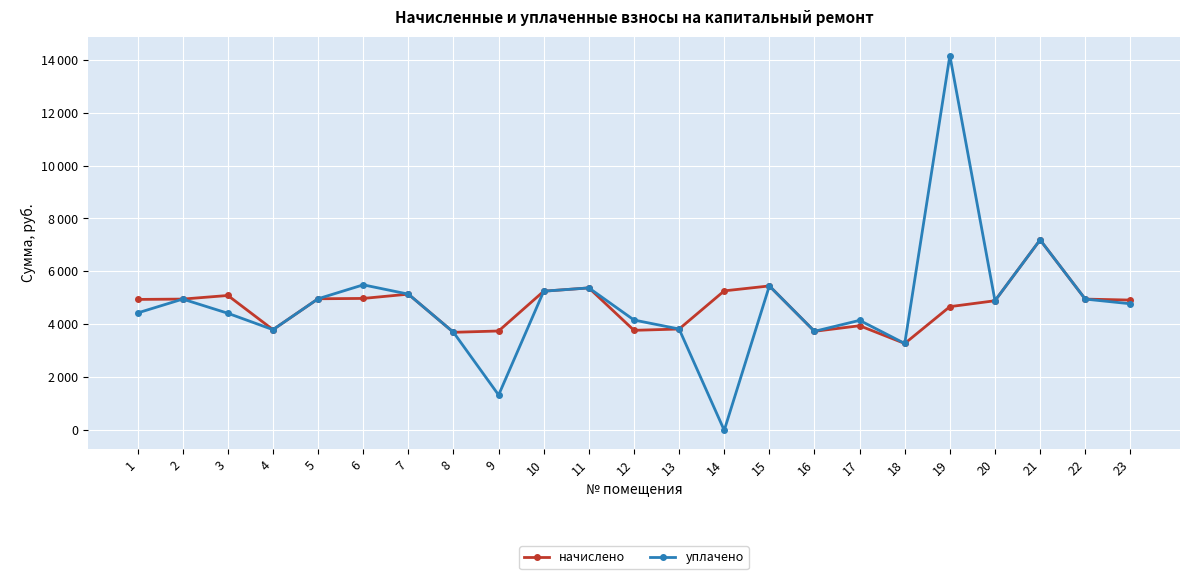

What are all the series names shown in the legend?

начислено, уплачено